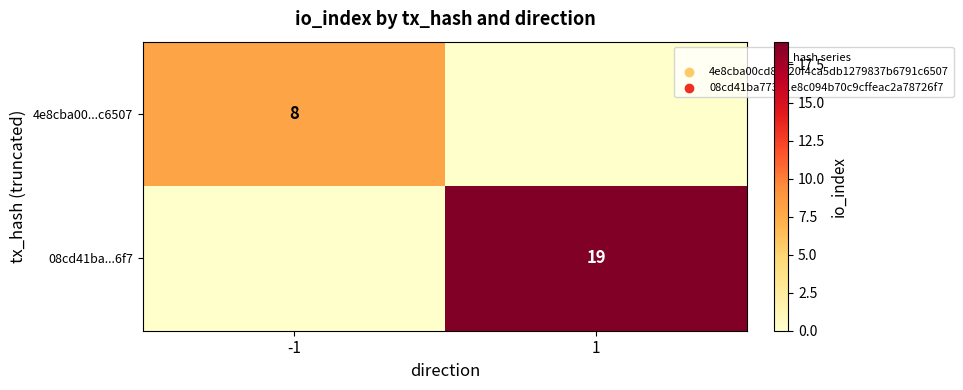

The 4e8cba00...c6507 series shows 8 at -1. True or false?

True